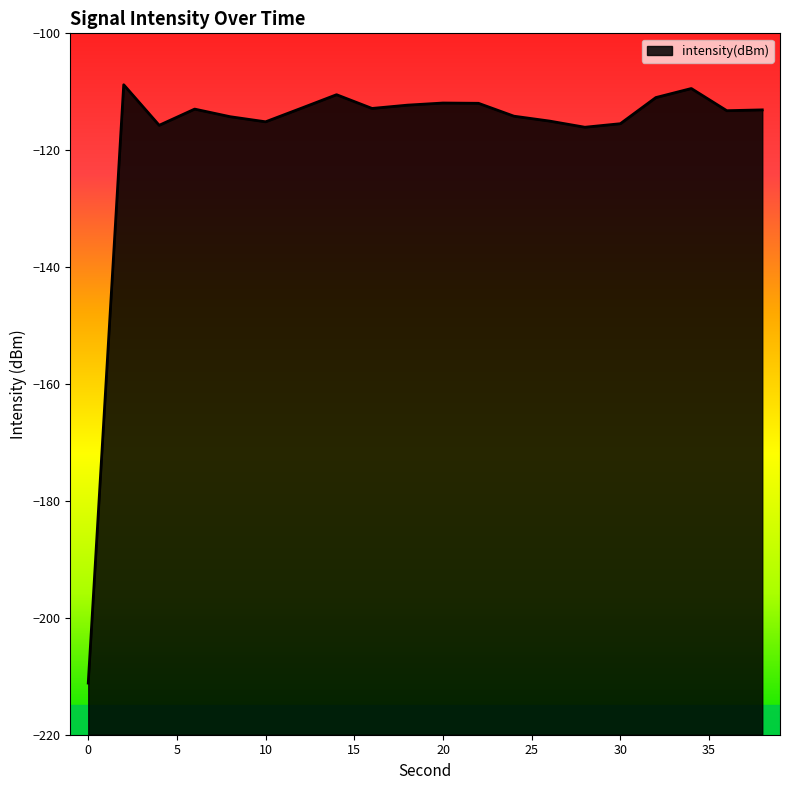

What is the minimum value shown in the chart?

-211.2